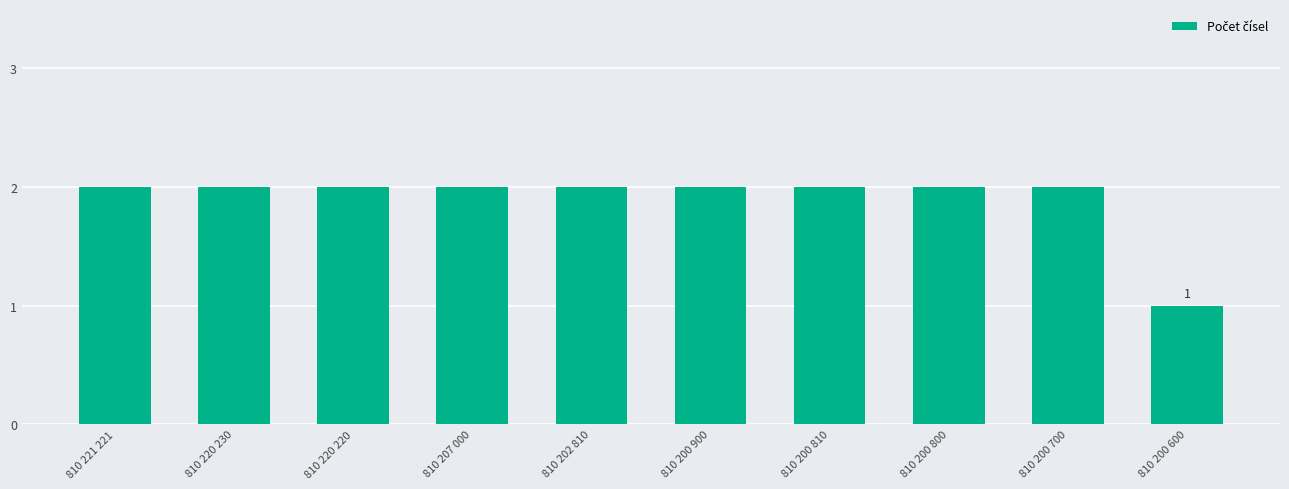

The value at 810 207 000 is 3. True or false?

False